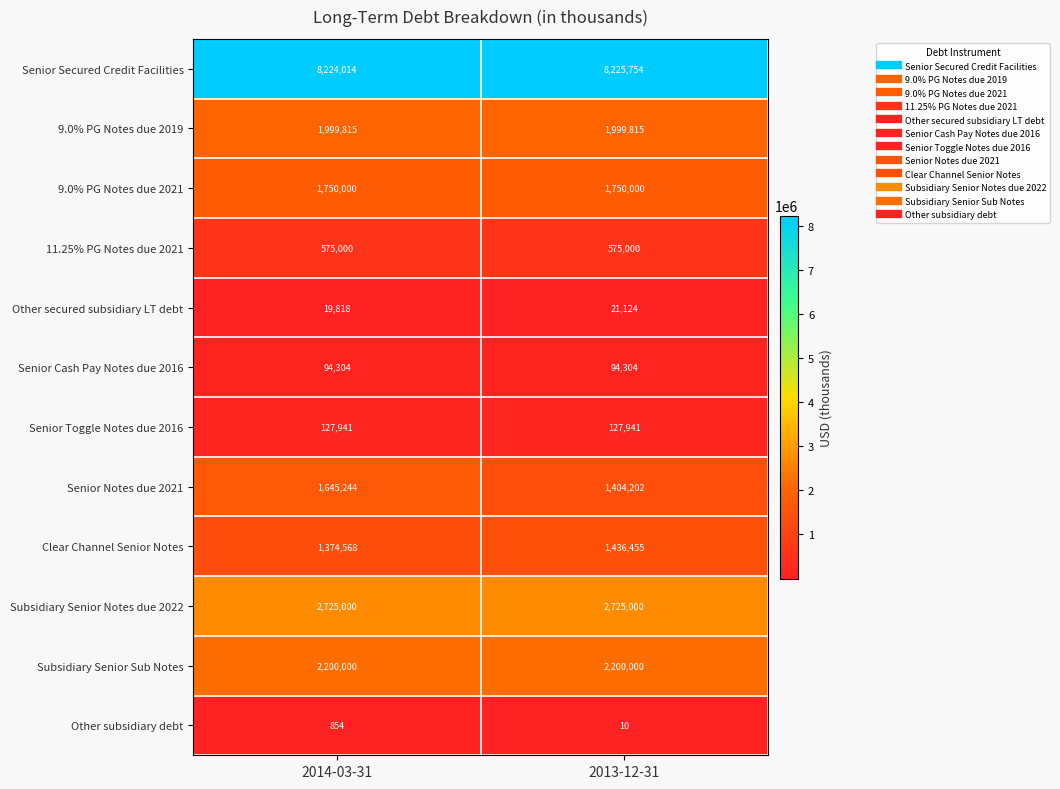

Reading left to right, transcribe all the data shown in this chart.

Senior Secured Credit Facilities: 2014-03-31=8224014	2013-12-31=8225754
9.0% PG Notes due 2019: 2014-03-31=1999815	2013-12-31=1999815
9.0% PG Notes due 2021: 2014-03-31=1750000	2013-12-31=1750000
11.25% PG Notes due 2021: 2014-03-31=575000	2013-12-31=575000
Other secured subsidiary LT debt: 2014-03-31=19818	2013-12-31=21124
Senior Cash Pay Notes due 2016: 2014-03-31=94304	2013-12-31=94304
Senior Toggle Notes due 2016: 2014-03-31=127941	2013-12-31=127941
Senior Notes due 2021: 2014-03-31=1645244	2013-12-31=1404202
Clear Channel Senior Notes: 2014-03-31=1374568	2013-12-31=1436455
Subsidiary Senior Notes due 2022: 2014-03-31=2725000	2013-12-31=2725000
Subsidiary Senior Sub Notes: 2014-03-31=2200000	2013-12-31=2200000
Other subsidiary debt: 2014-03-31=854	2013-12-31=10